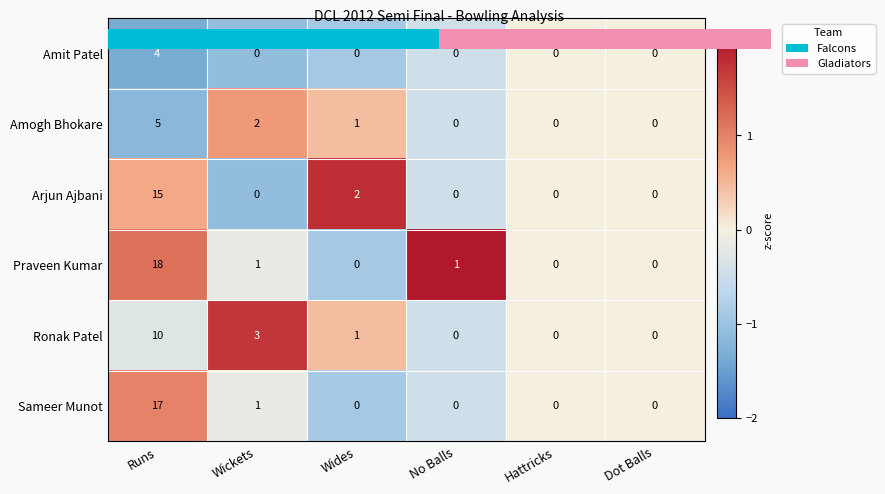

Which series has the largest range (max minus min)?

Praveen Kumar